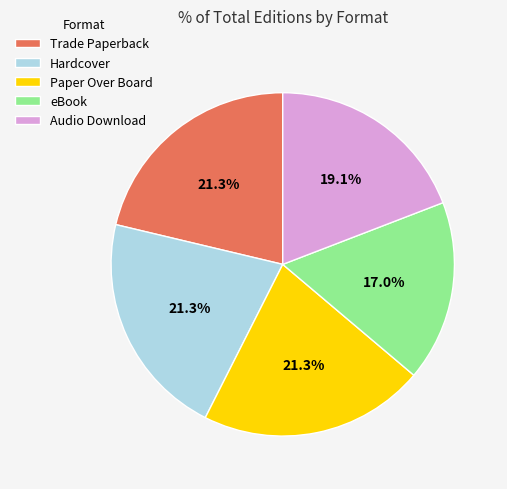

To the nearest percent, what percentage of the pie is Trade Paperback?

21%